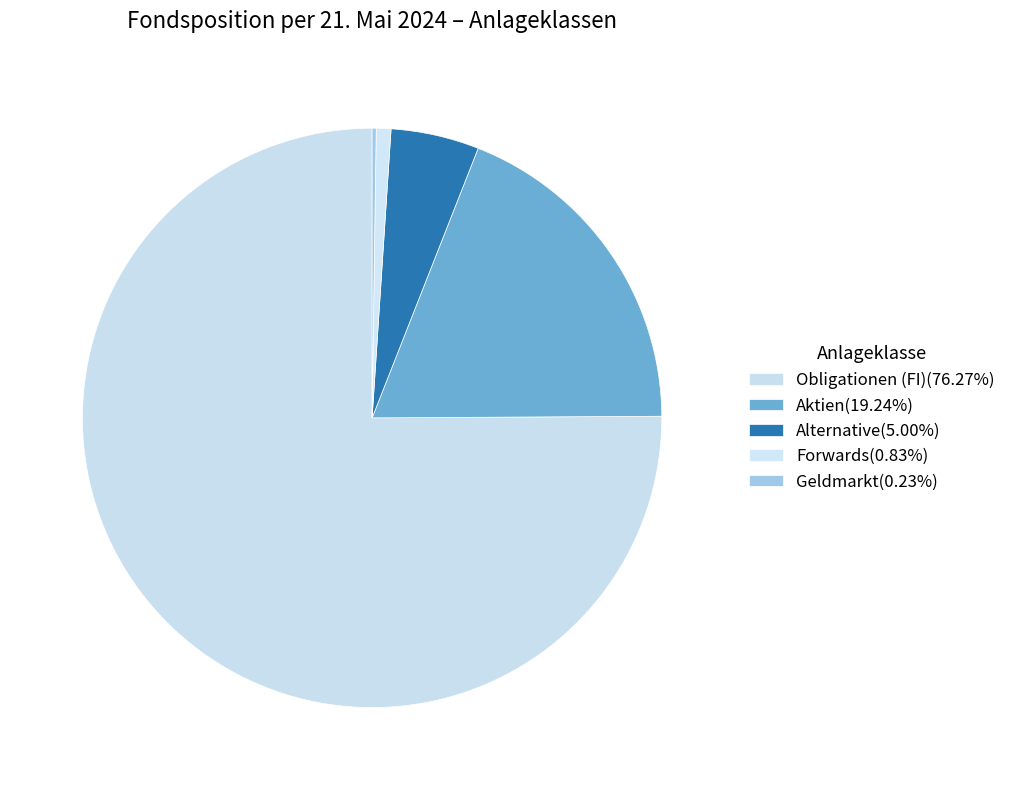

To the nearest percent, what is the combined percentage of Forwards and Alternative?

6%